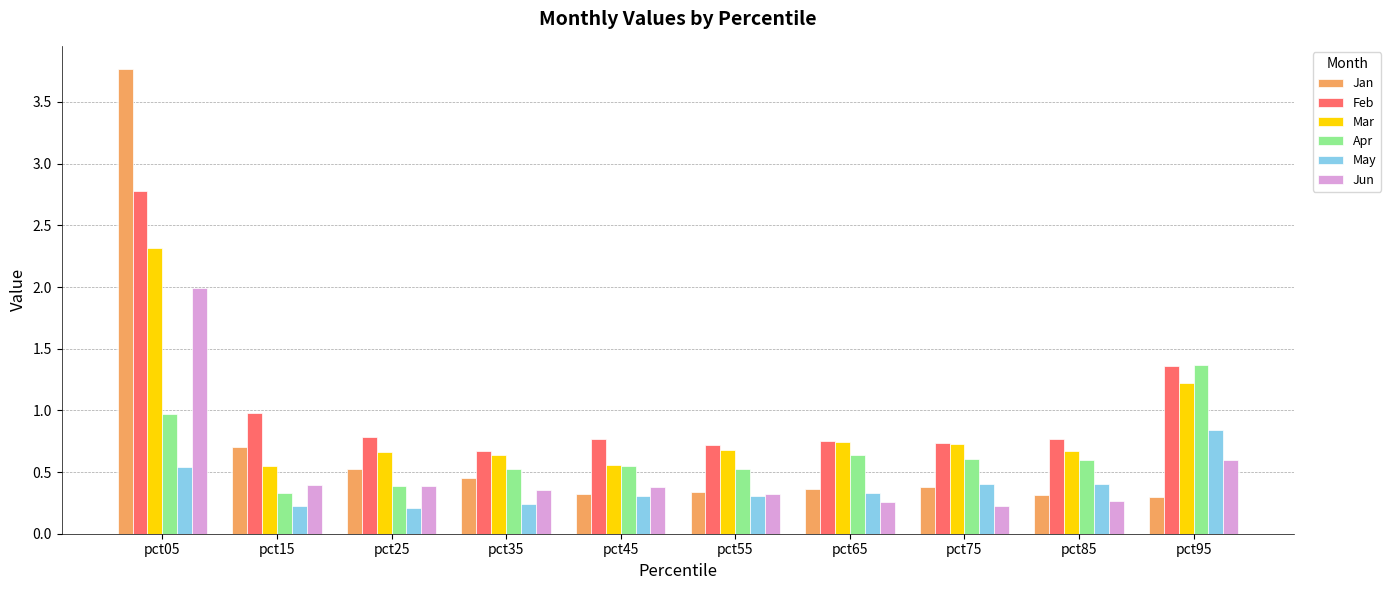

What is the sum of all Jun values?

5.2